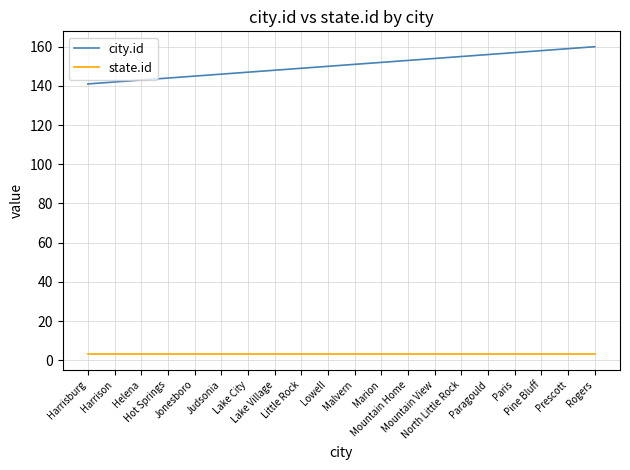

What is the total value across all series at Judsonia?

149